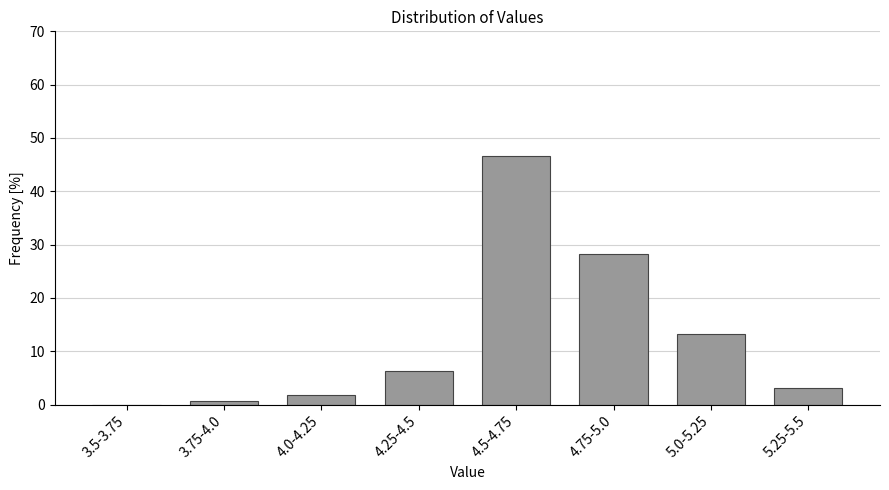

Reading right to left, extract all data points from this chart.

5.25-5.5=3.1	5.0-5.25=13.2	4.75-5.0=28.3	4.5-4.75=46.5	4.25-4.5=6.3	4.0-4.25=1.9	3.75-4.0=0.6	3.5-3.75=0.0